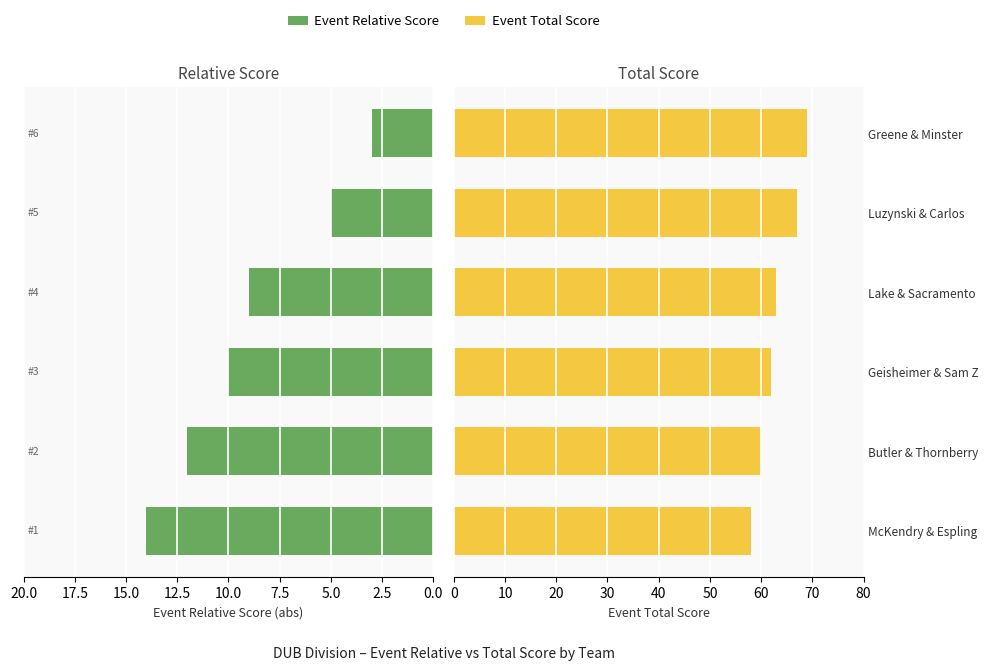

What is the difference between the maximum and minimum values in the Event Relative Score series?

11